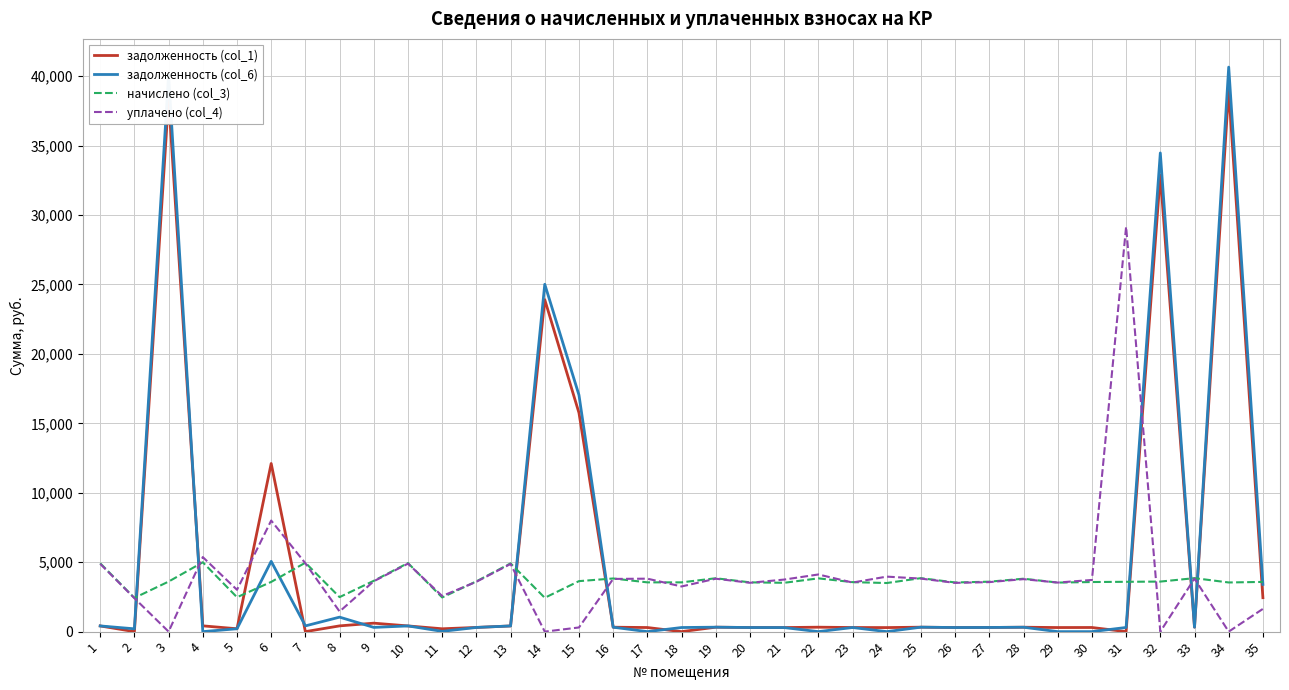

The value of задолженность (col_6) at 32 is 9474.1. True or false?

False